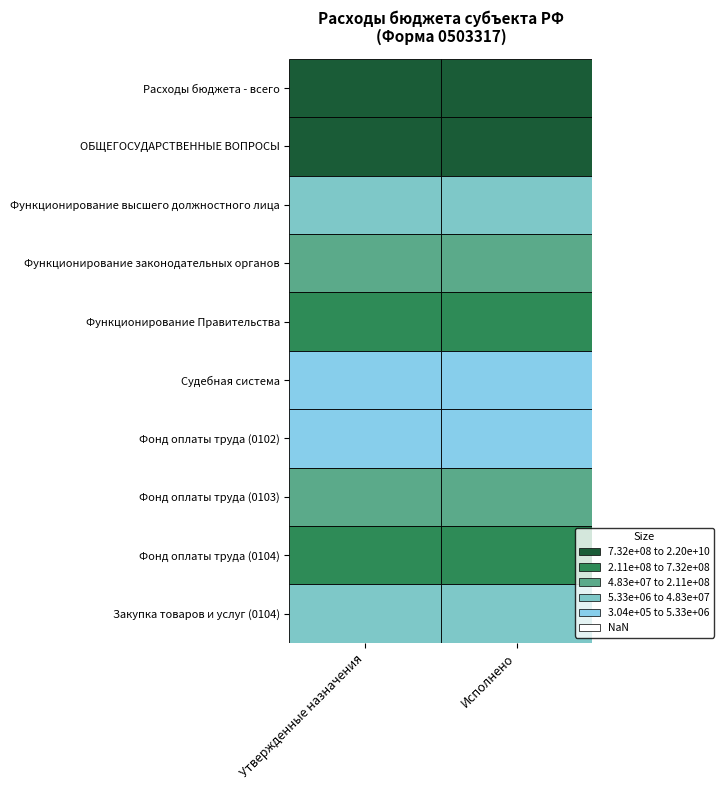

Where is Расходы бюджета - всего nearest to the value 21749874387?

Исполнено